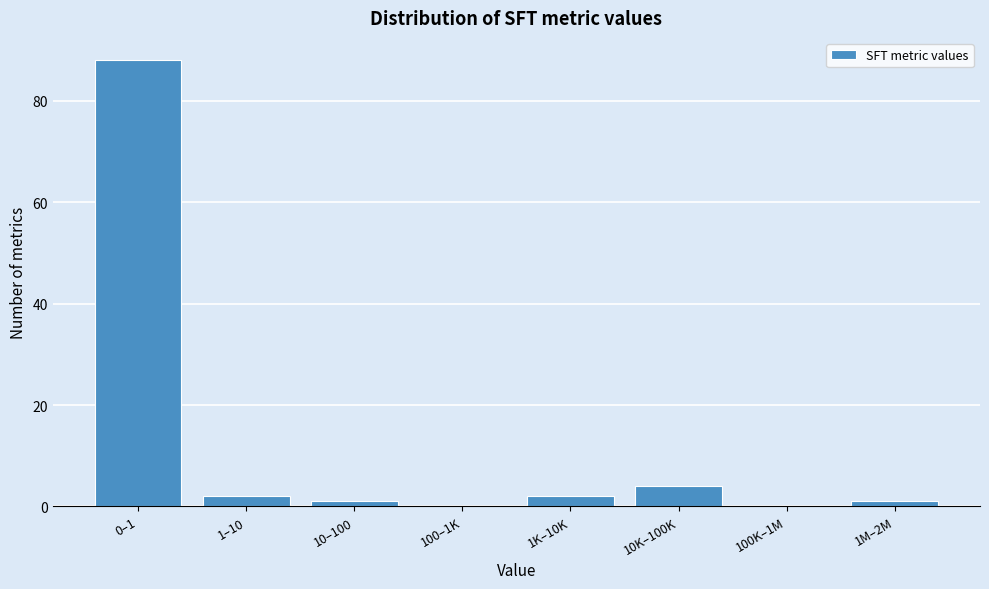

Reading left to right, what are all the values shown in this chart?

0–1=88	1–10=2	10–100=1	100–1K=0	1K–10K=2	10K–100K=4	100K–1M=0	1M–2M=1